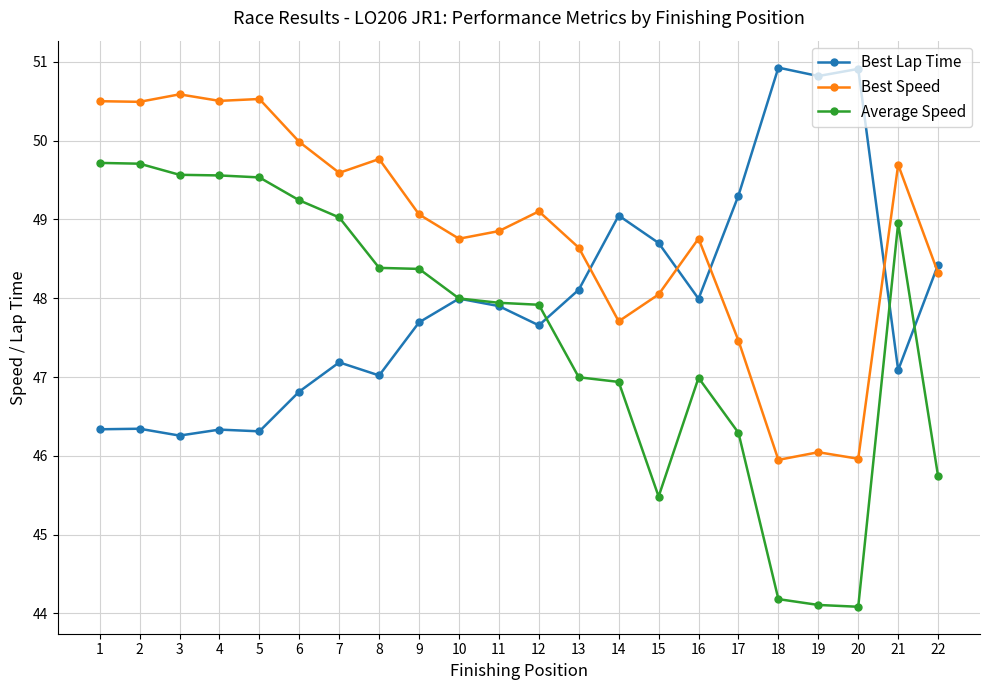

Which series has the largest total across all categories?

Best Speed